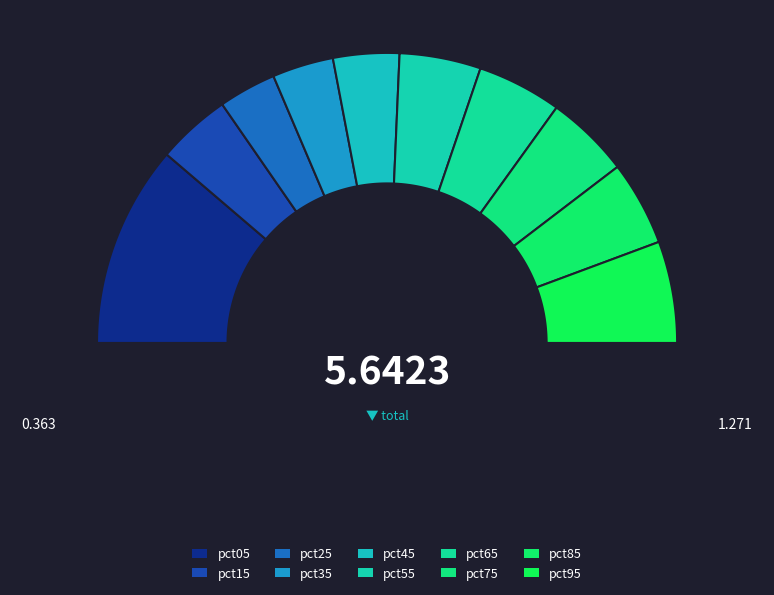

Is there a majority slice in this chart?

No